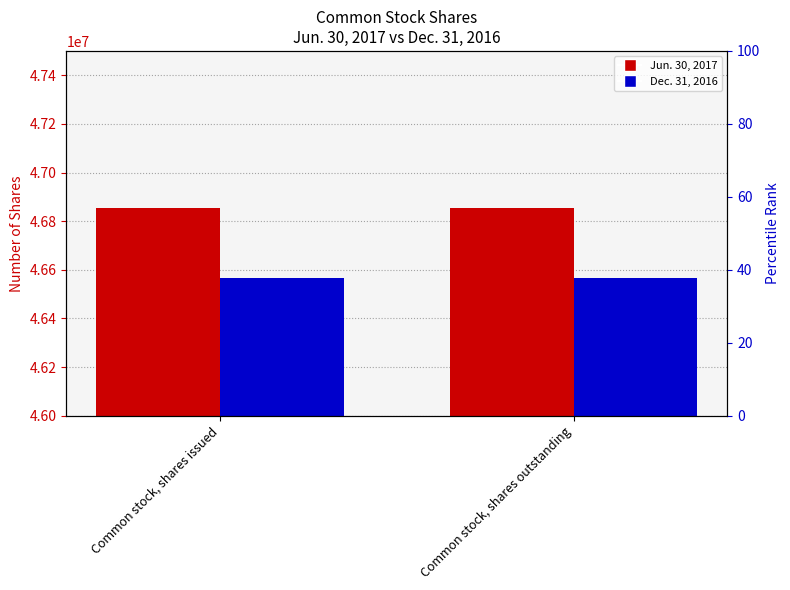

At which label does Jun. 30, 2017 reach its minimum?

Common stock, shares issued